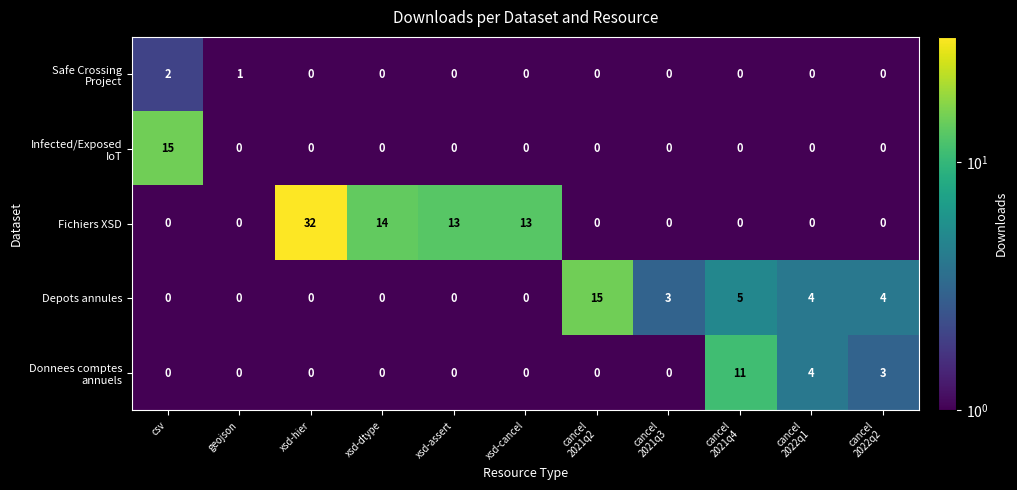

What is the difference between the second highest and second lowest values in the Fichiers XSD series?

14